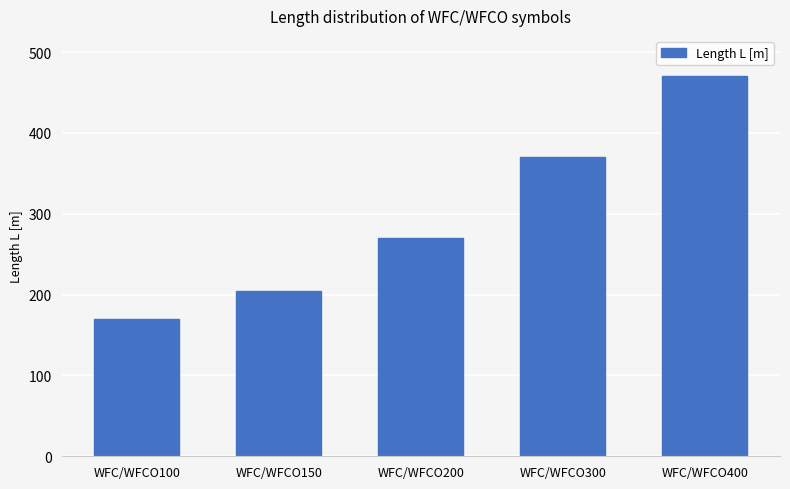

What value does the data have at WFC/WFCO400?

470